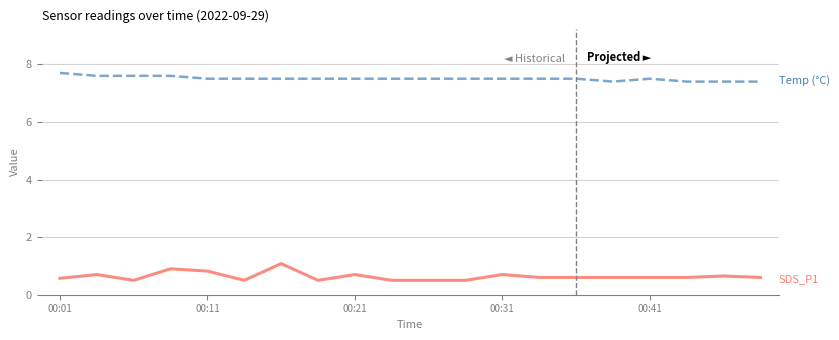

What is the minimum value shown in the chart?

0.5